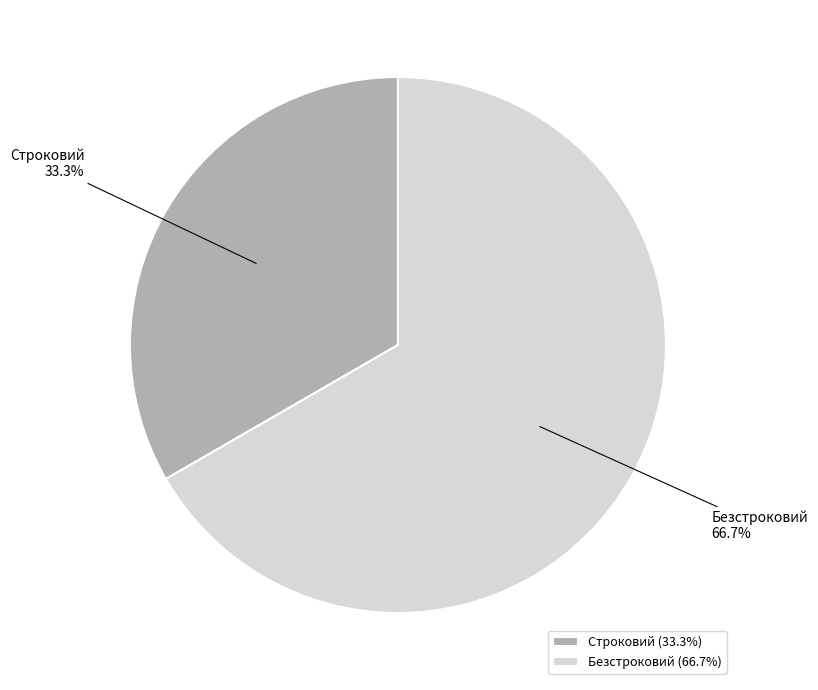

Approximately how many times larger is the value at Безстроковий compared to Строковий?

2.0